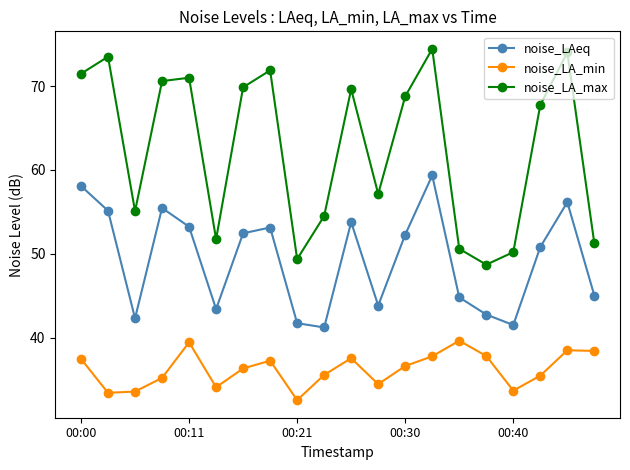

At how many categories does at least one series exceed 47?

20